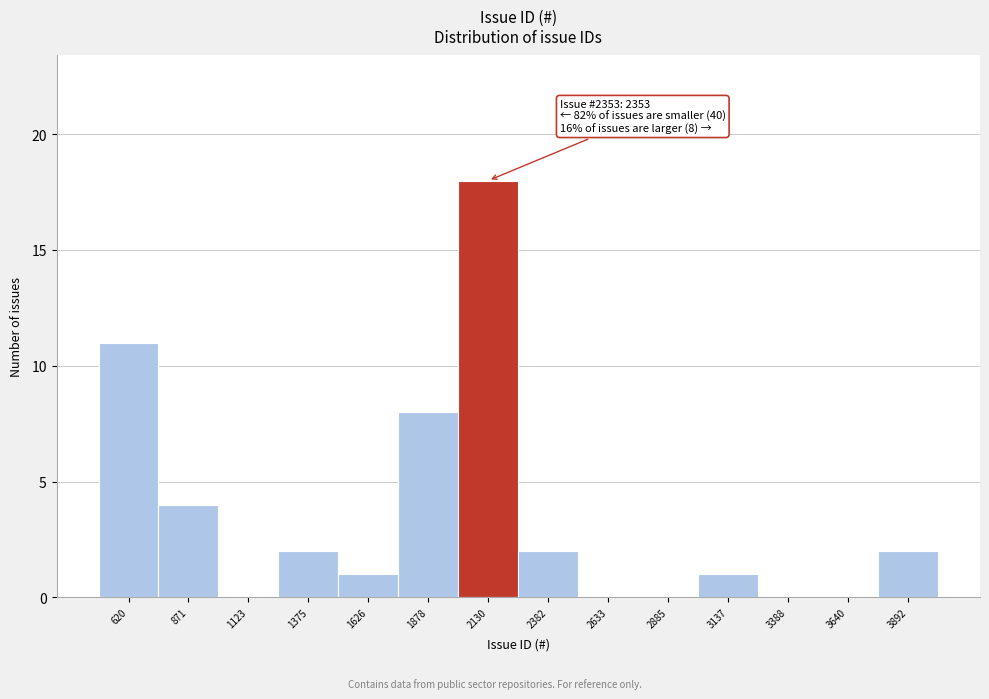

Reading left to right, transcribe all the data shown in this chart.

620=11	871=4	1123=0	1375=2	1626=1	1878=8	2130=18	2382=2	2633=0	2885=0	3137=1	3388=0	3640=0	3892=2